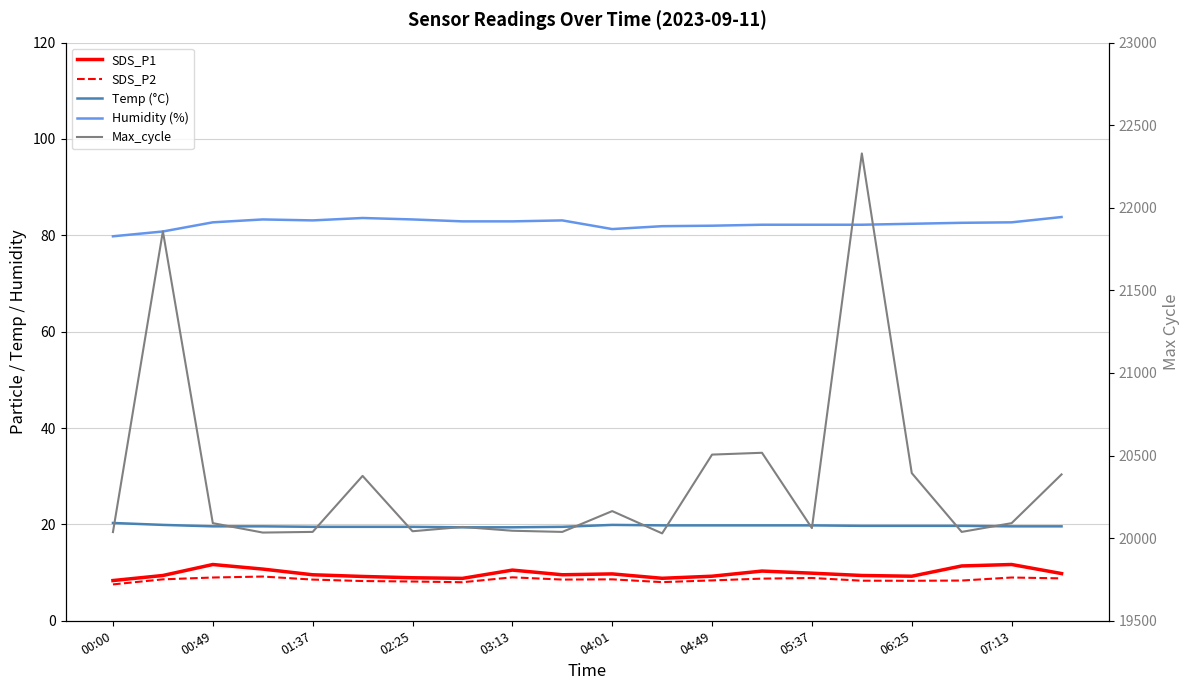

Which series has the largest range (max minus min)?

Max_cycle